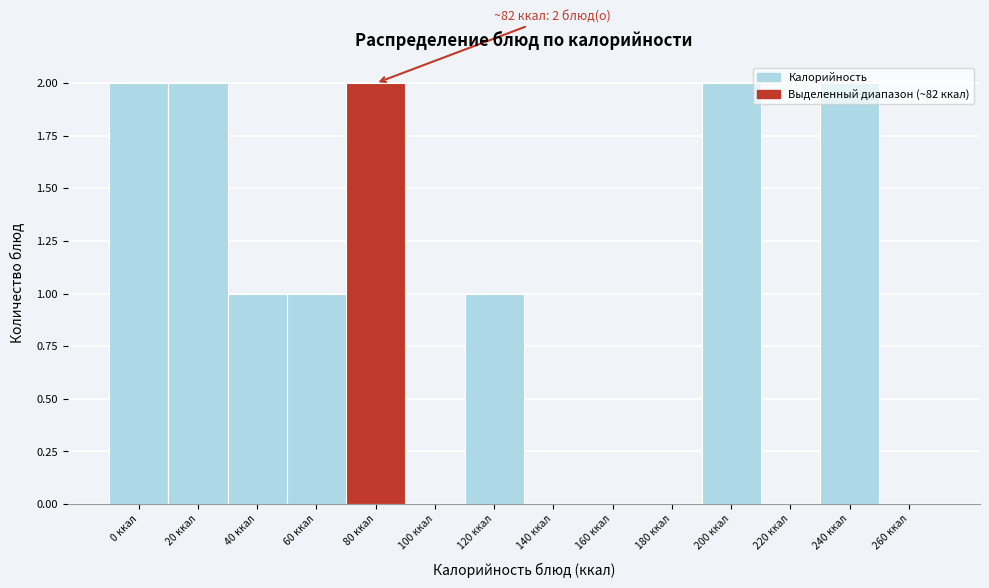

The value at 240 ккал is 1. True or false?

False